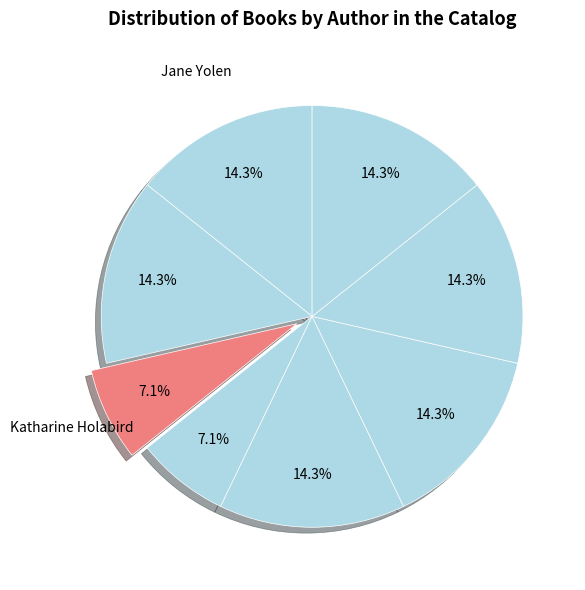

What is the largest slice in the pie chart?

Jane Yolen